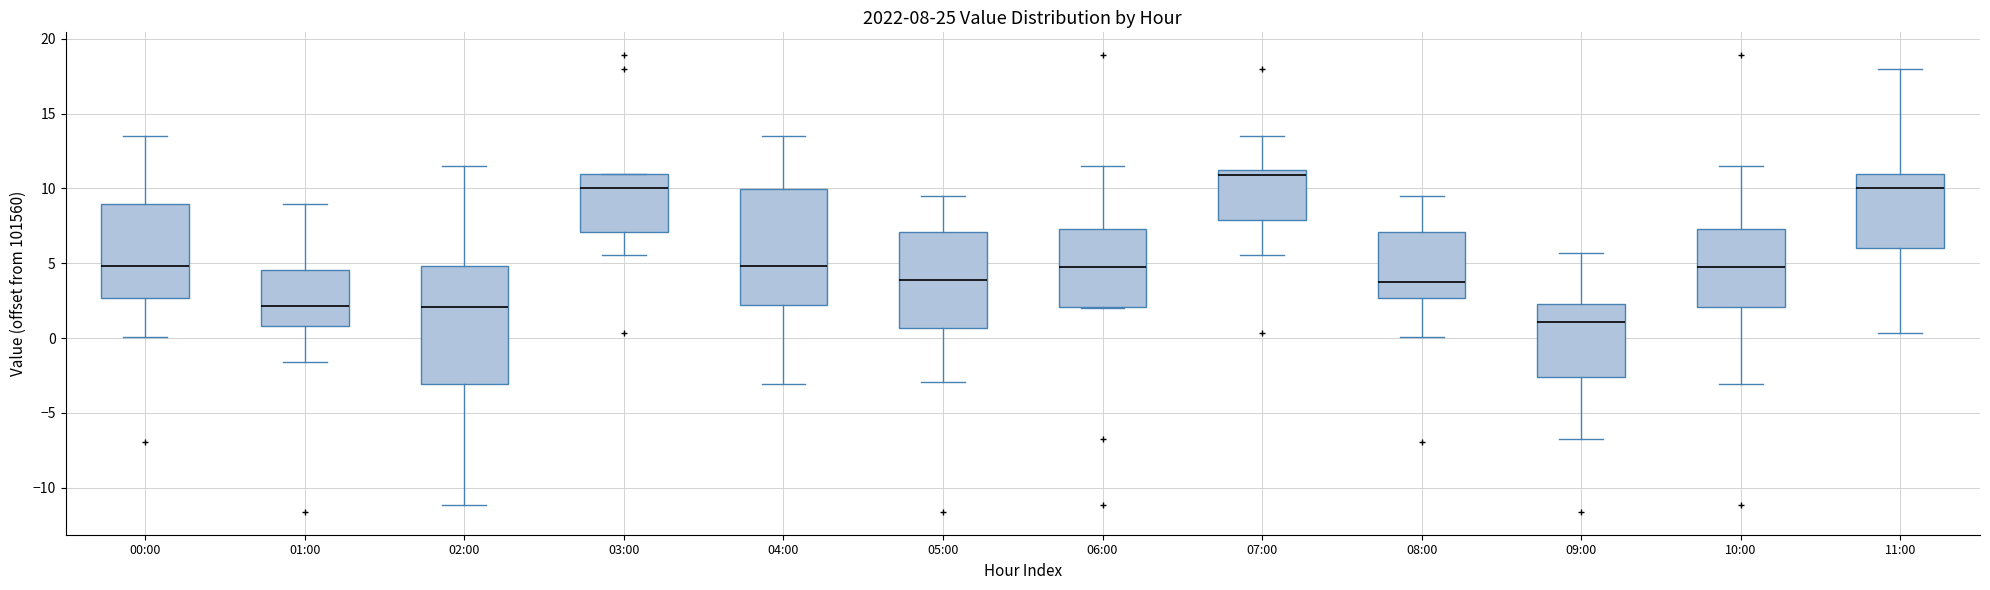

Which box's median line is the highest?

07:00